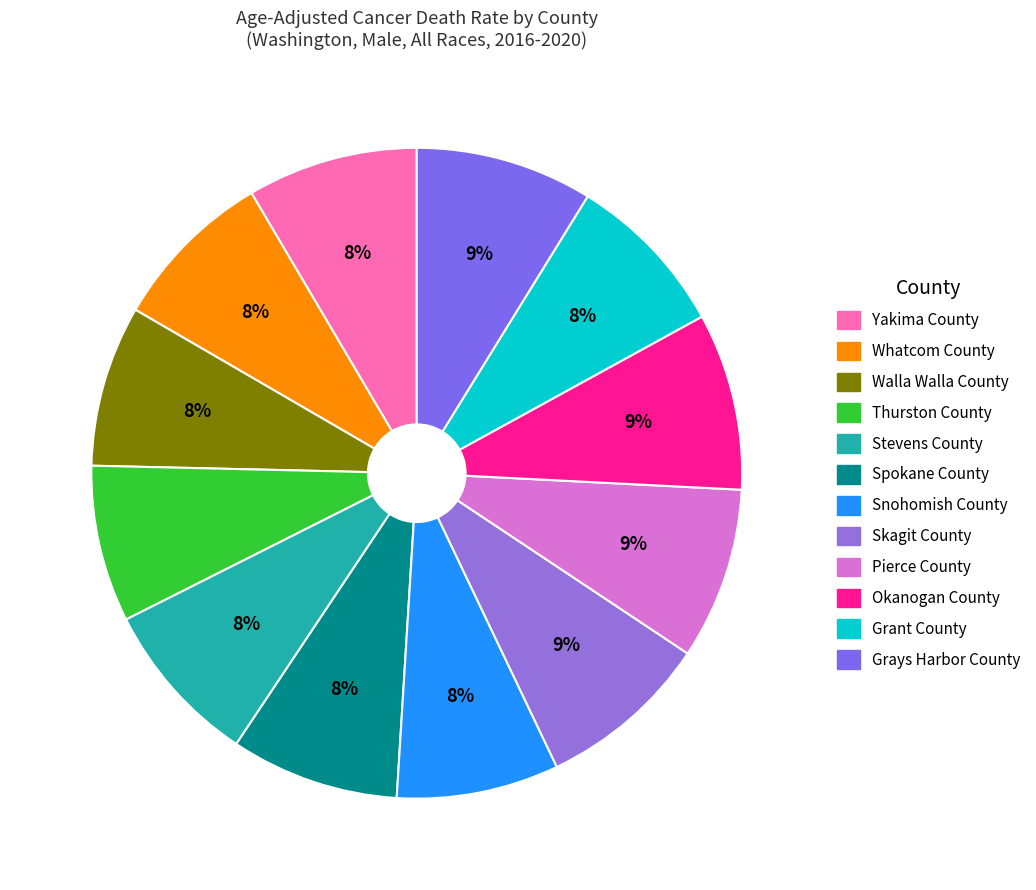

To the nearest percent, what is the difference between the Snohomish County and Grays Harbor County slice percentages?

1%